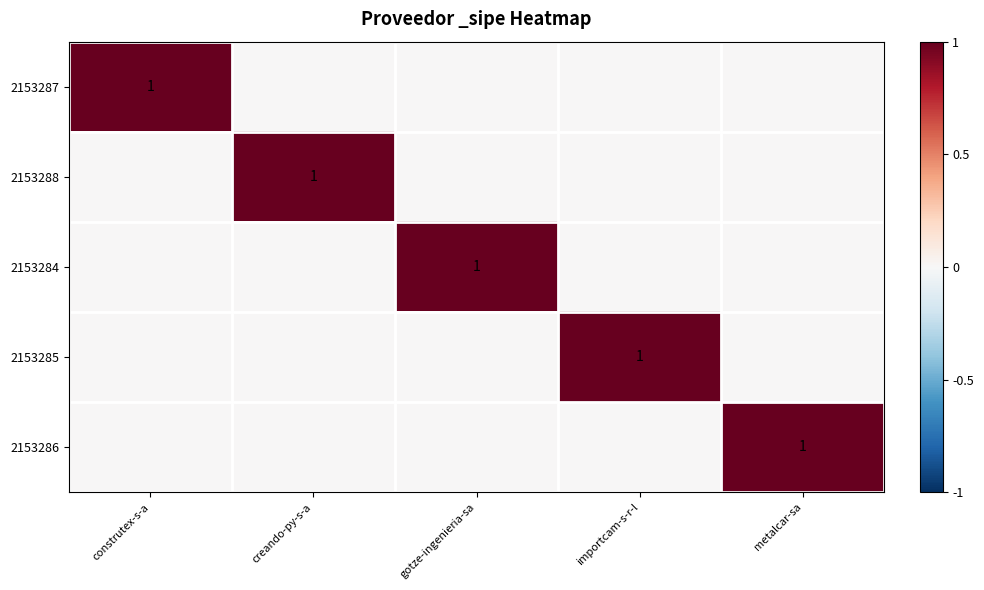

Count the number of data series in this chart.

5